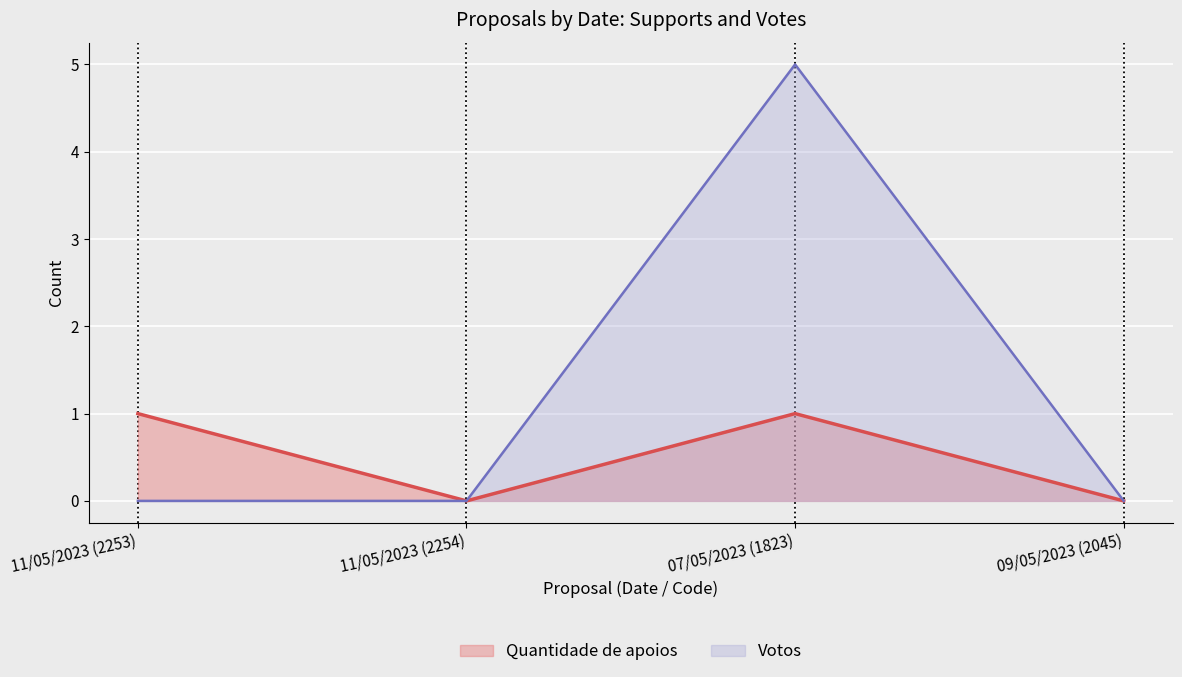

What position from the left is 09/05/2023 (2045)?

4